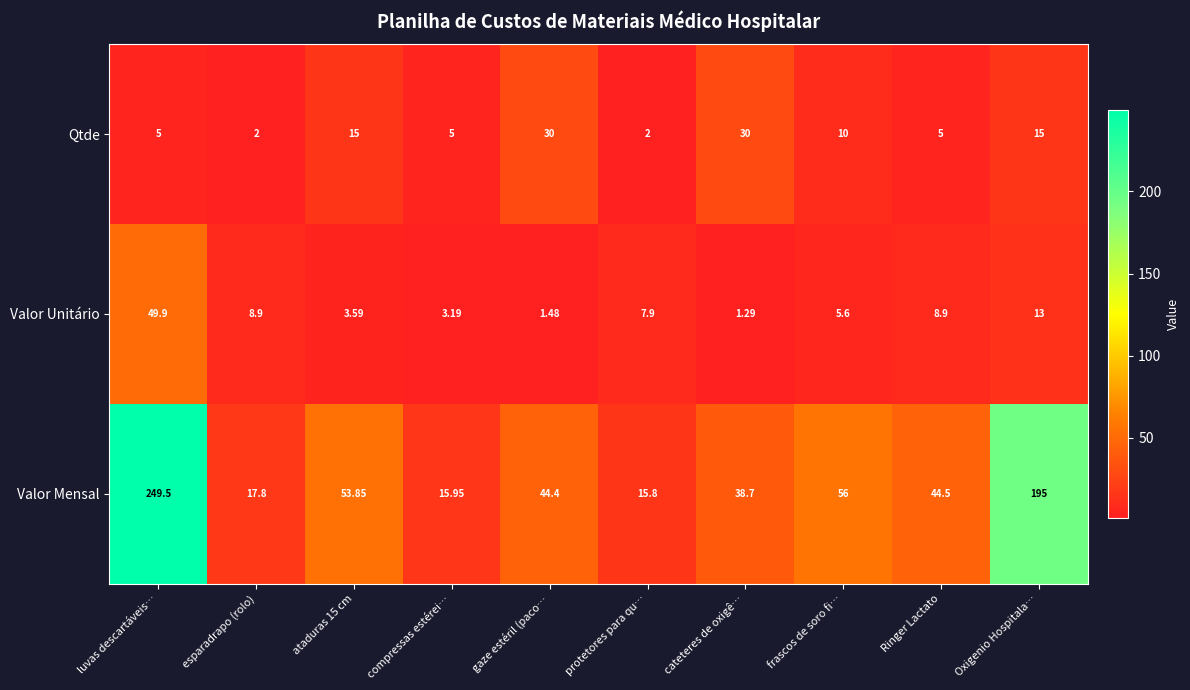

Where is Valor Unitário nearest to the value 25?

Oxigenio Hospitala…